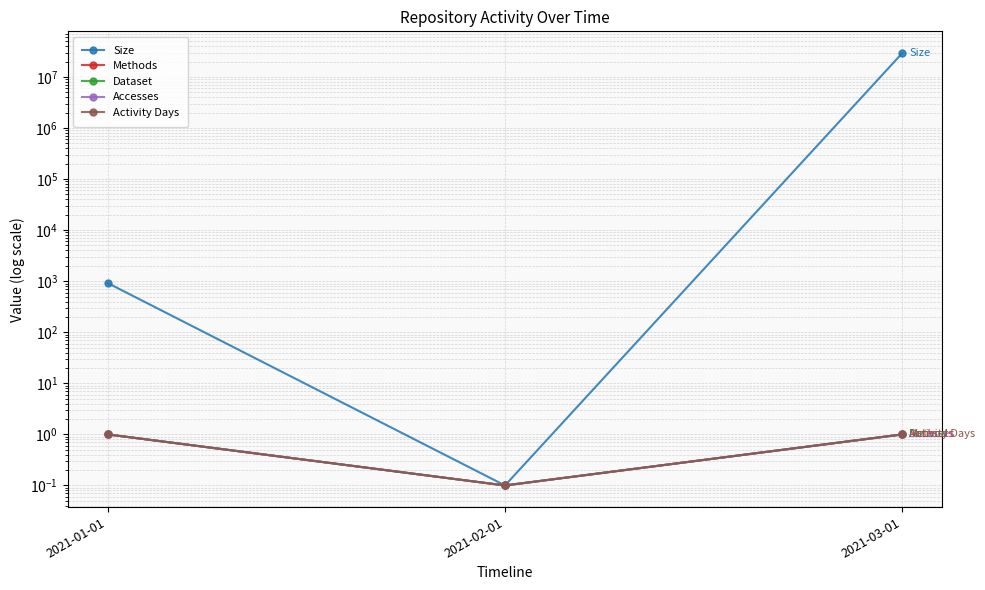

Which series has the largest range (max minus min)?

Size